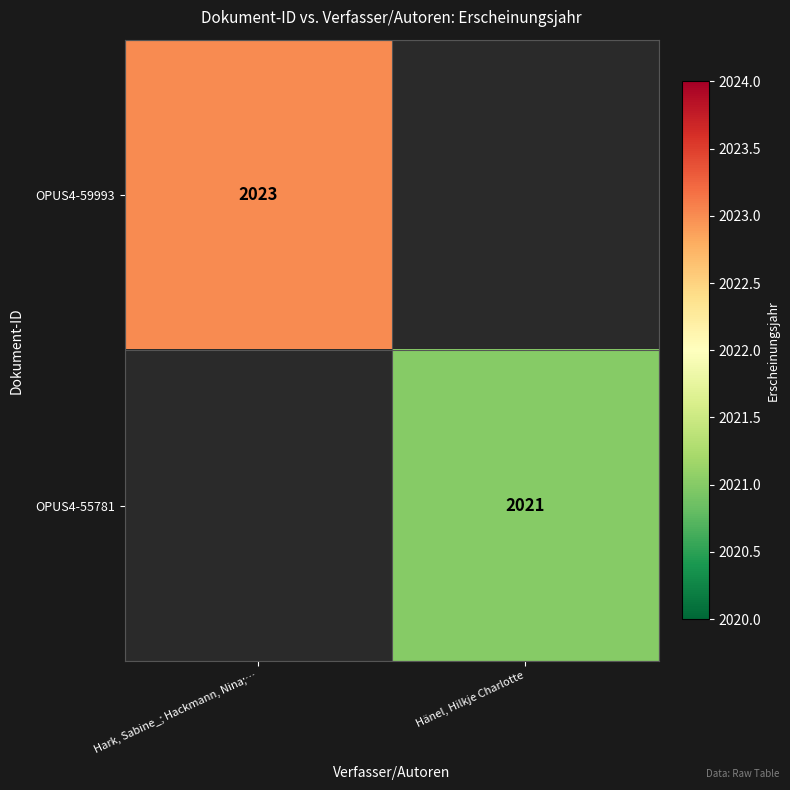

The value of OPUS4-59993 at Hark, Sabine_; Hackmann, Nina;… is 1074. True or false?

False